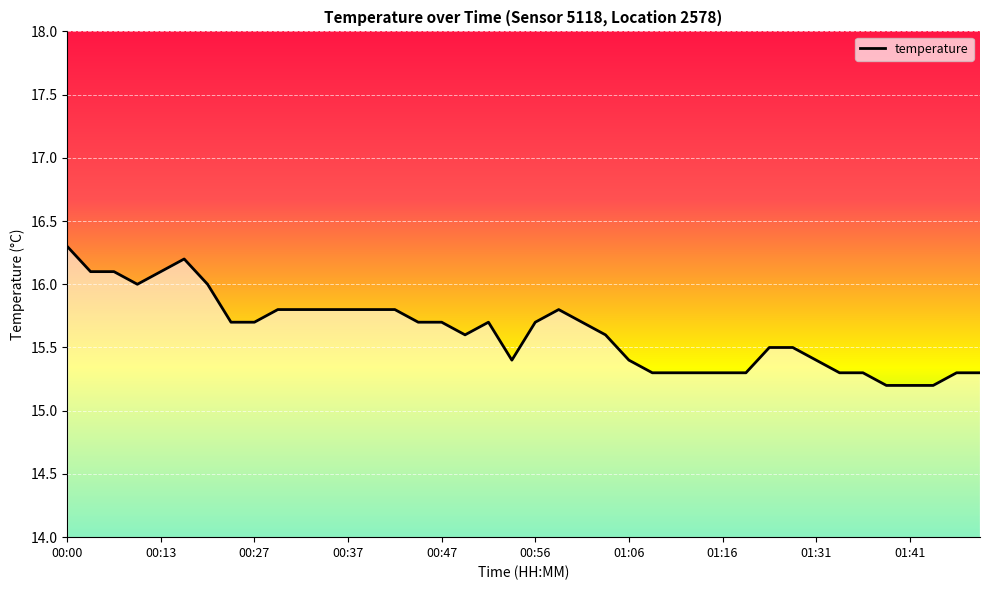

What is the difference between the maximum and minimum values?

1.1